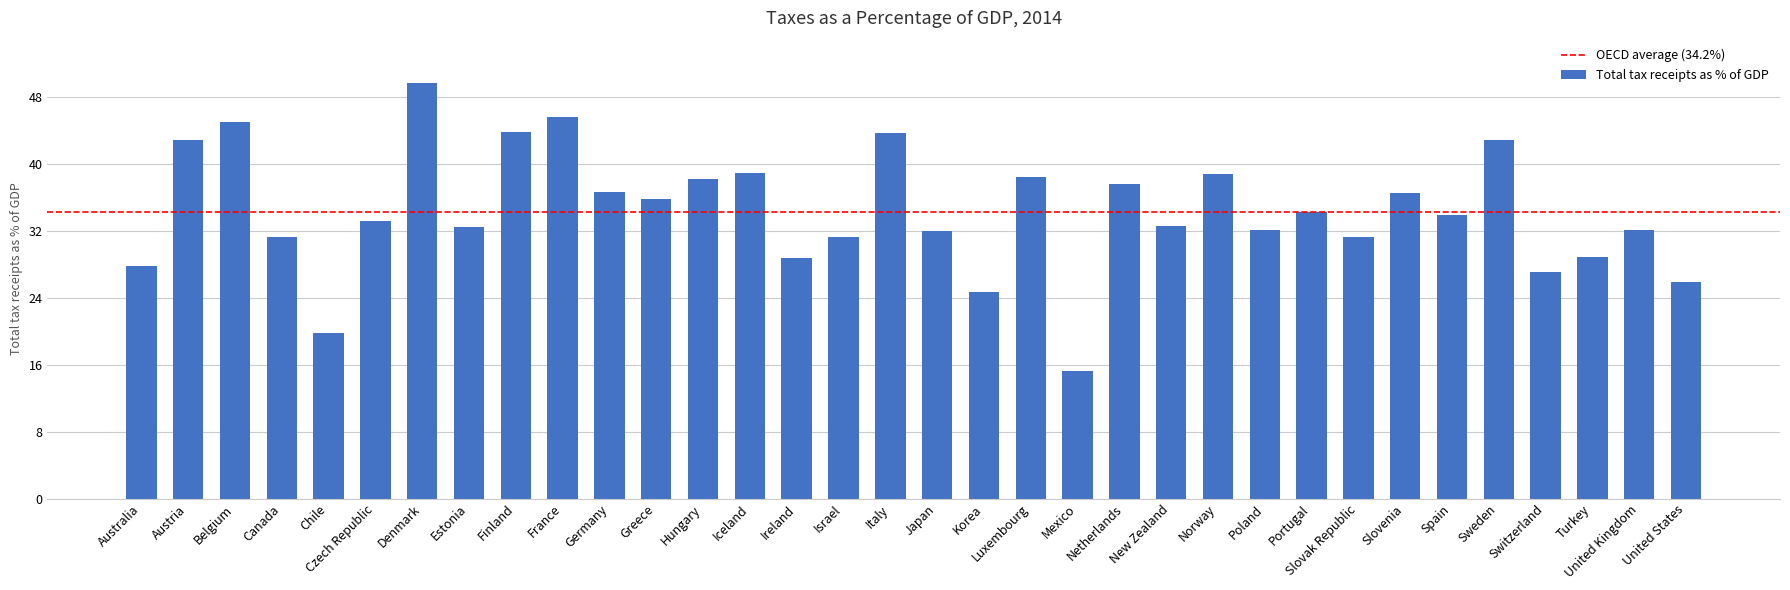

Count the number of categories in the chart.

34